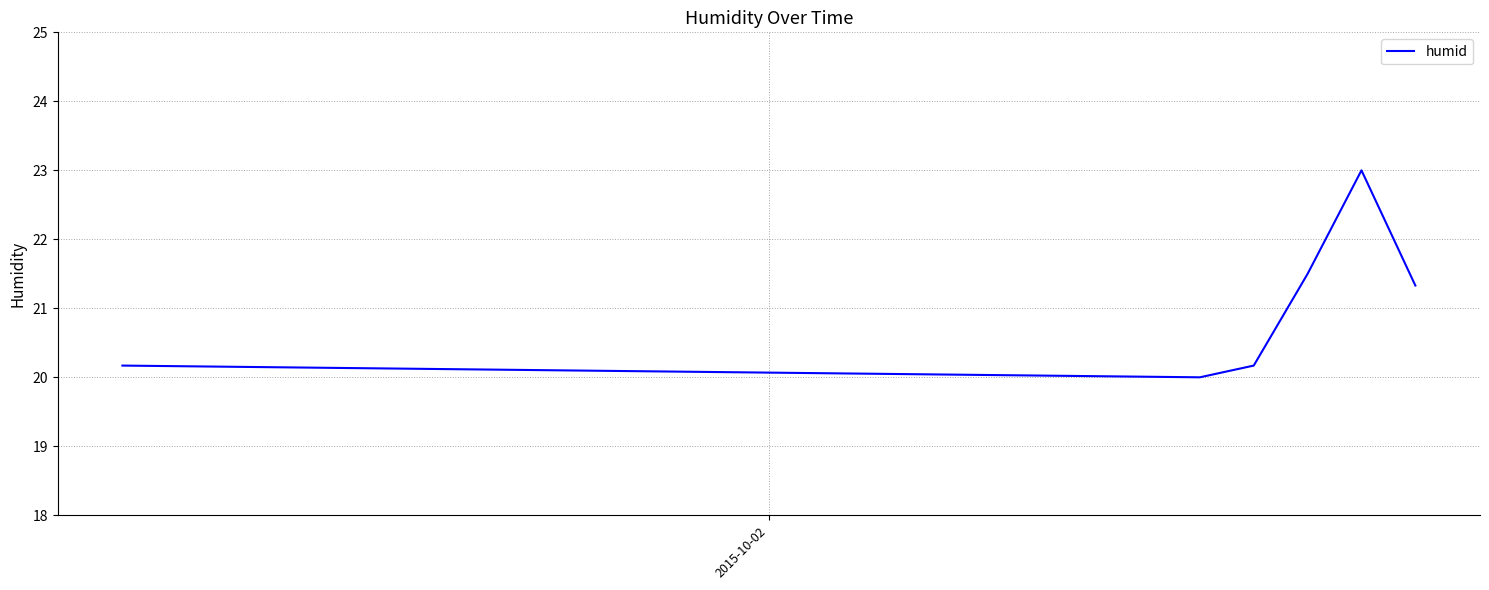

What is the sum of all values?

126.2